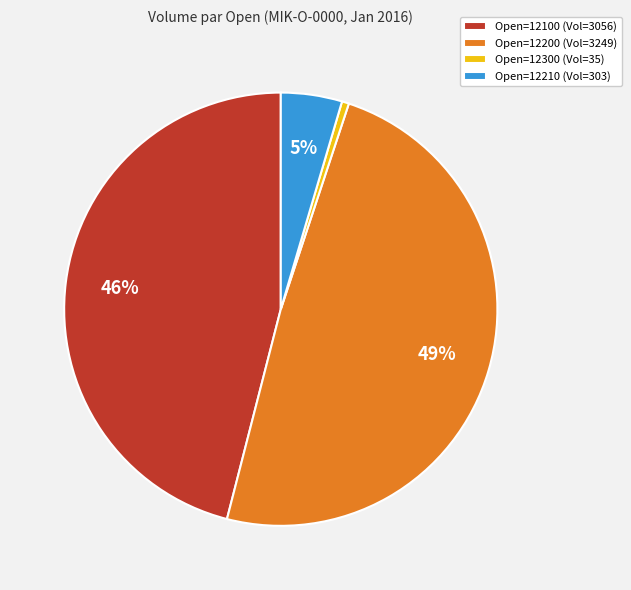

True or false: Open=12210 (Vol=303) accounts for 5% of the total.

True